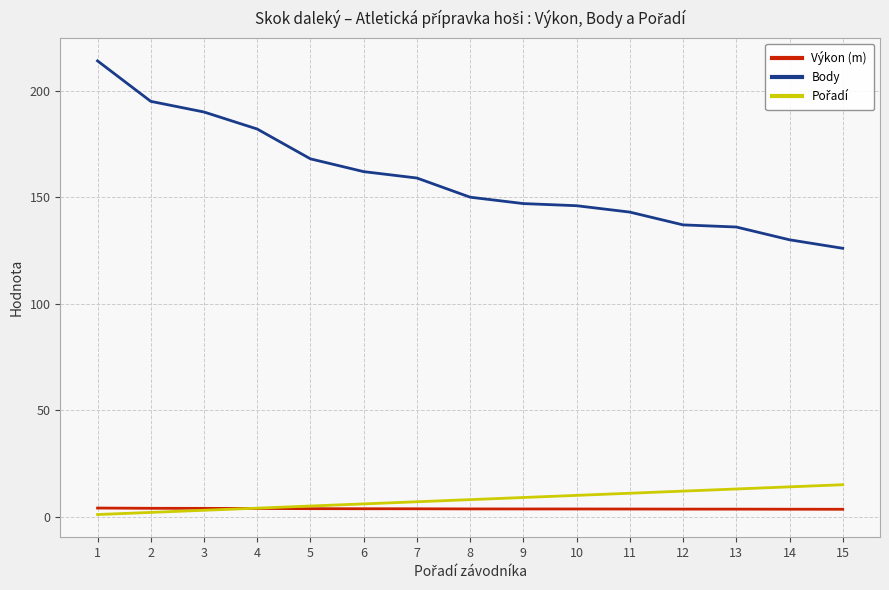

Which series has the widest spread of values?

Body